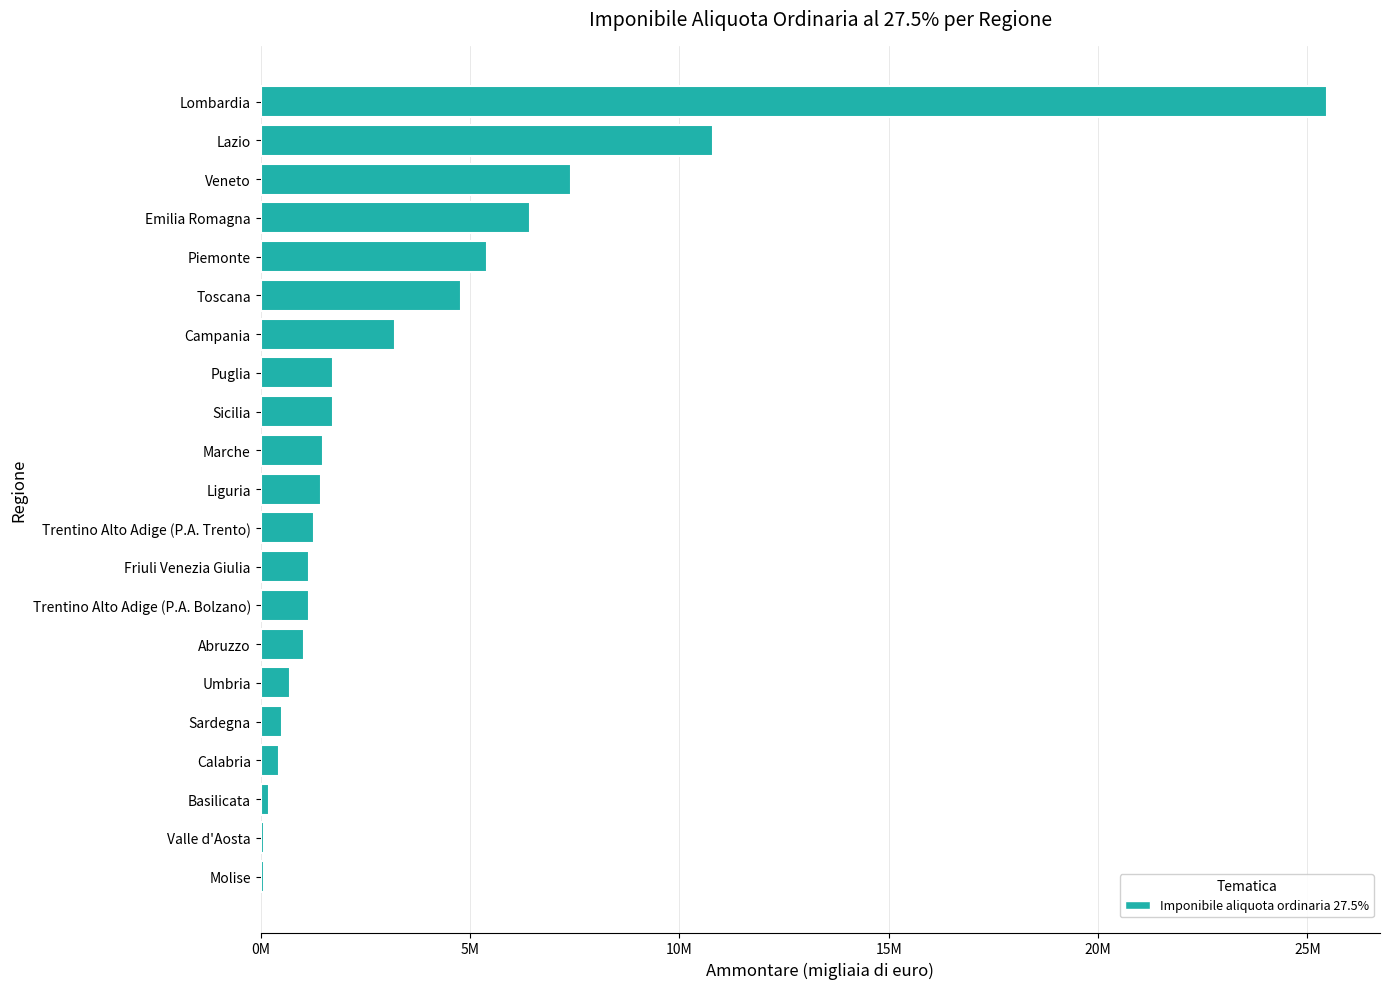

Are the bars horizontal?

Yes